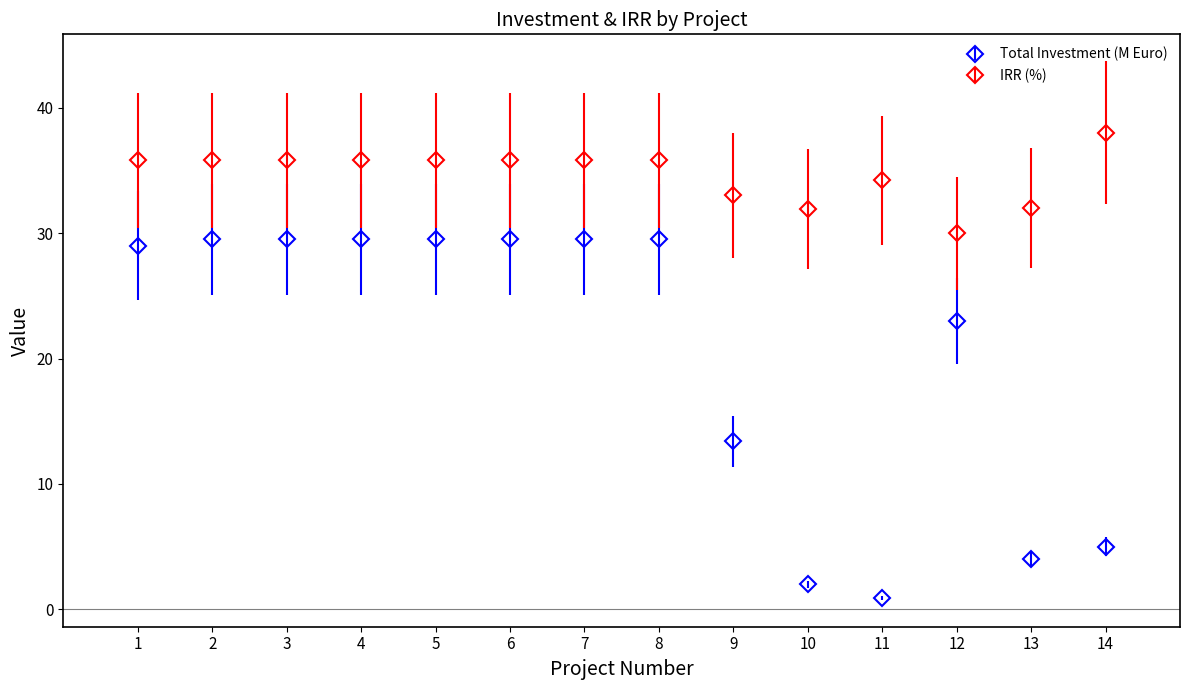

Is it true that Total Investment (M Euro) equals 5.0 at 14?

True